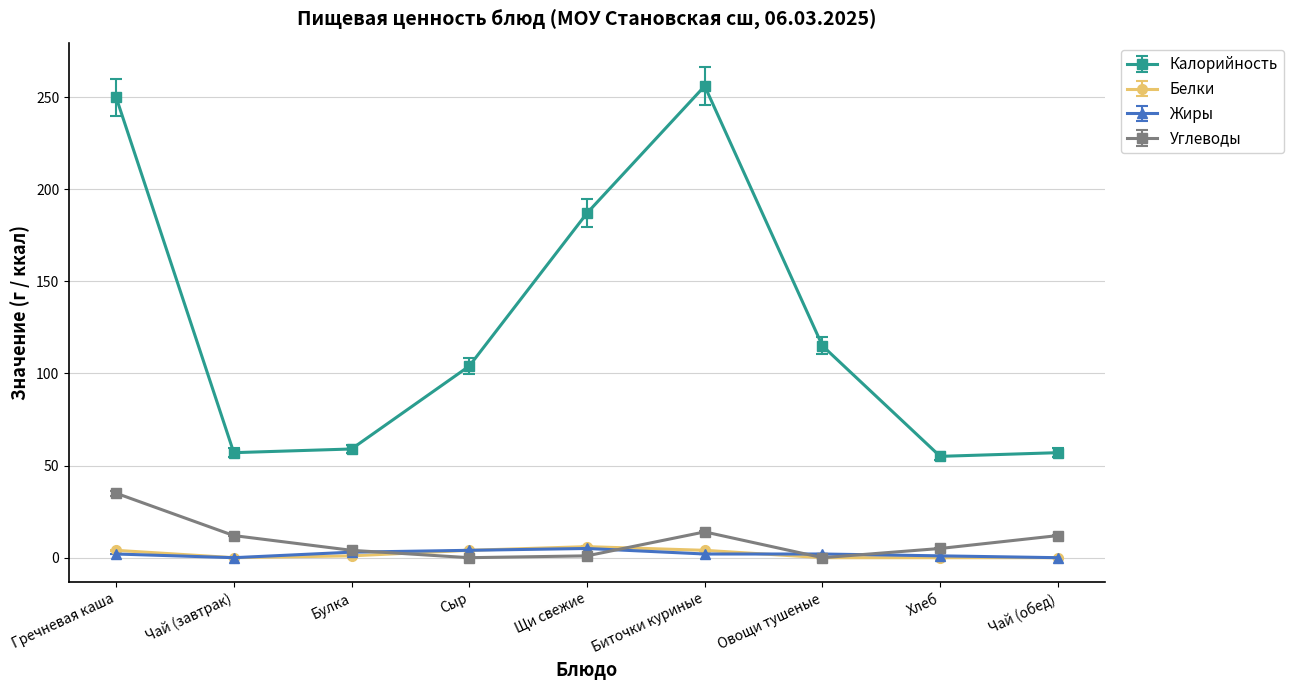

True or false: Калорийность has more than 0 interior local peaks.

True